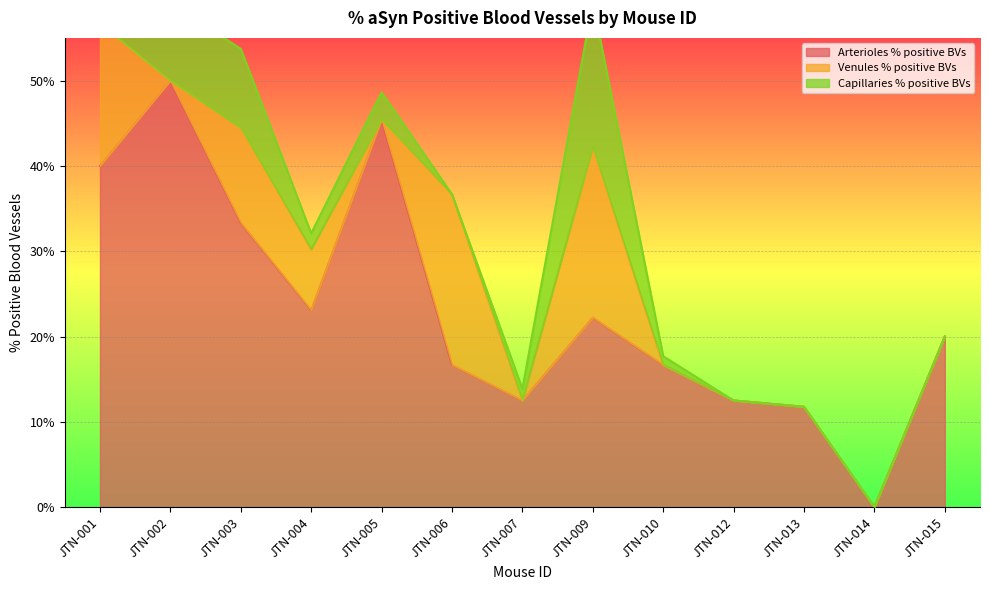

The Venules % positive BVs series shows 9.4 at JTN-013. True or false?

False